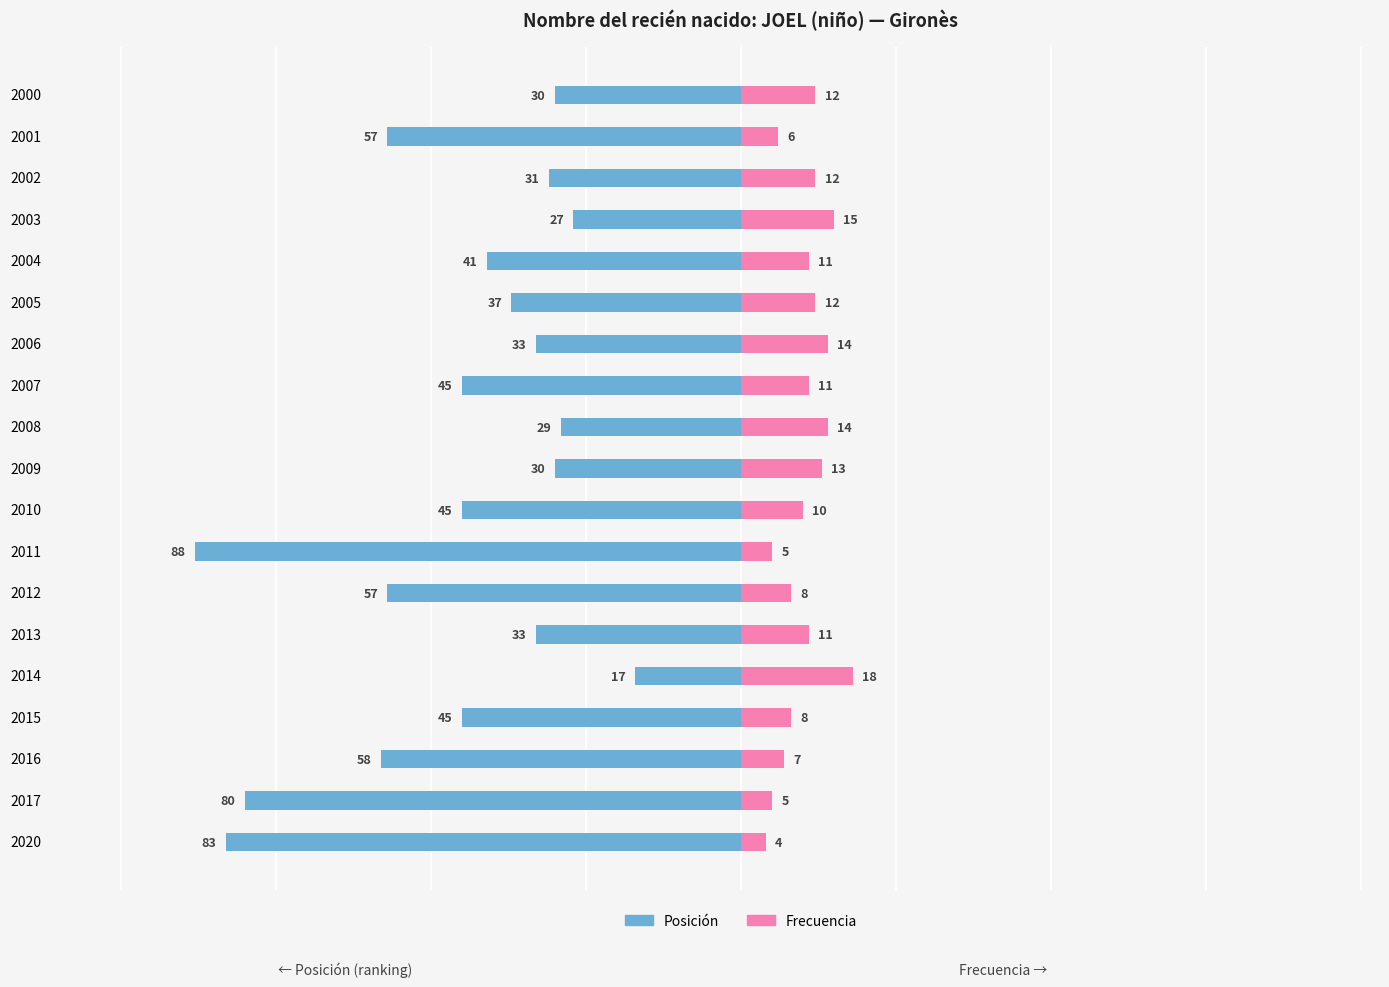

Reading left to right, transcribe all the data shown in this chart.

Posición: -83	-80	-58	-45	-17	-33	-57	-88	-45	-30	-29	-45	-33	-37	-41	-27	-31	-57	-30
Frecuencia: 4	5	7	8	18	11	8	5	10	13	14	11	14	12	11	15	12	6	12